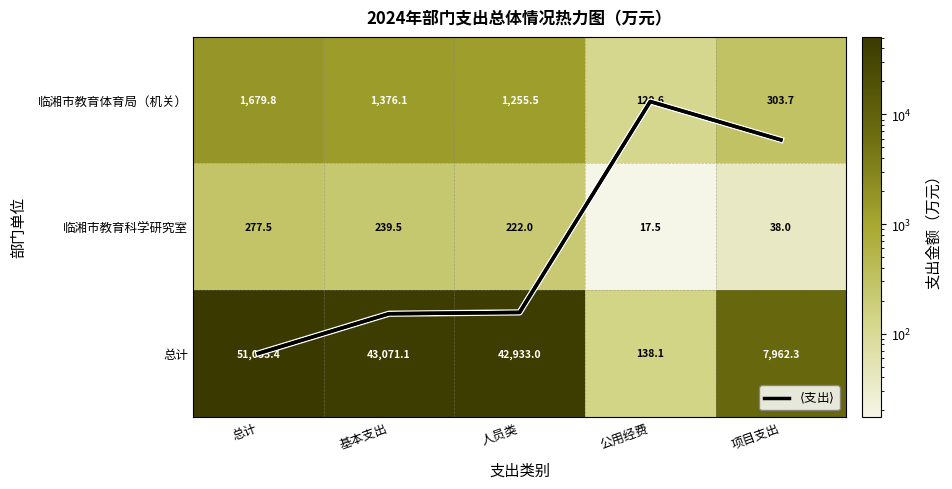

Which has a higher value, 公用经费 or 项目支出?

项目支出